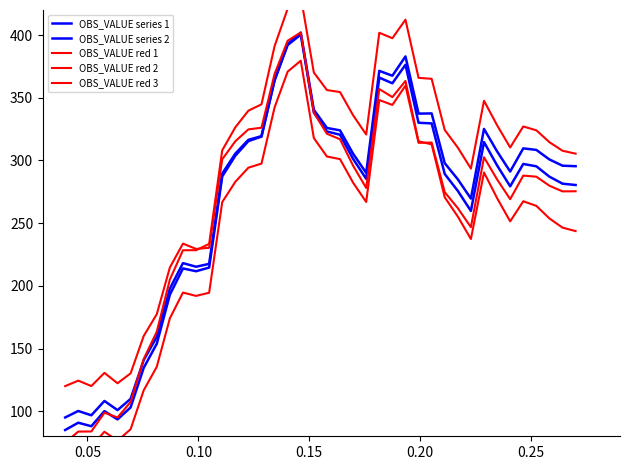

How many interior local valleys does the OBS_VALUE red 2 series have?

7